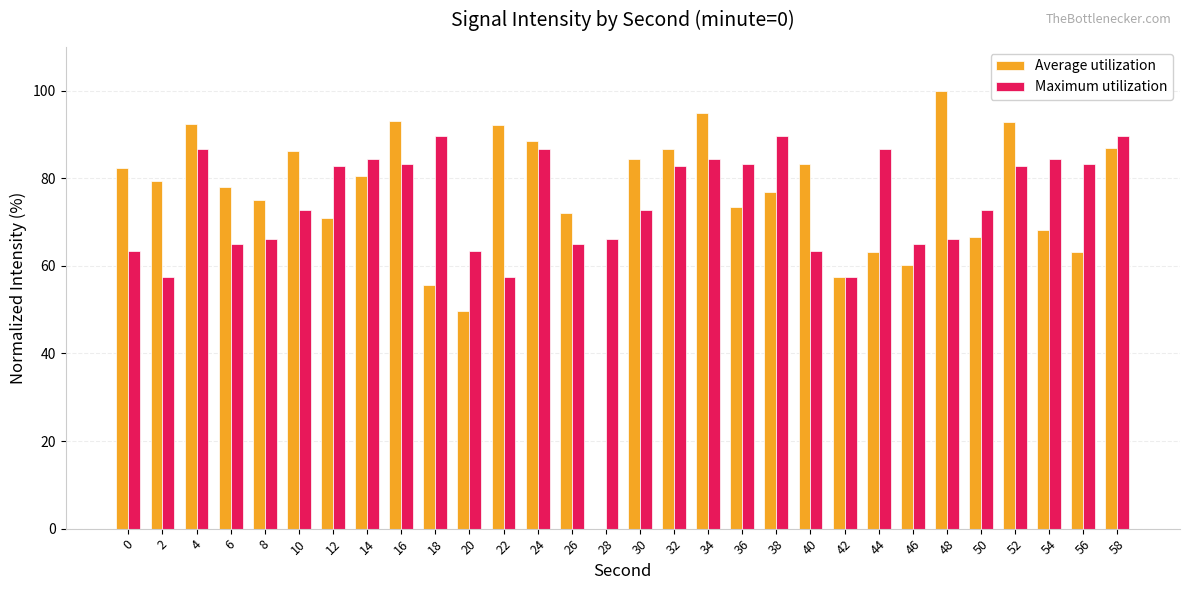

What value does the Maximum utilization series have at 6?

65.0